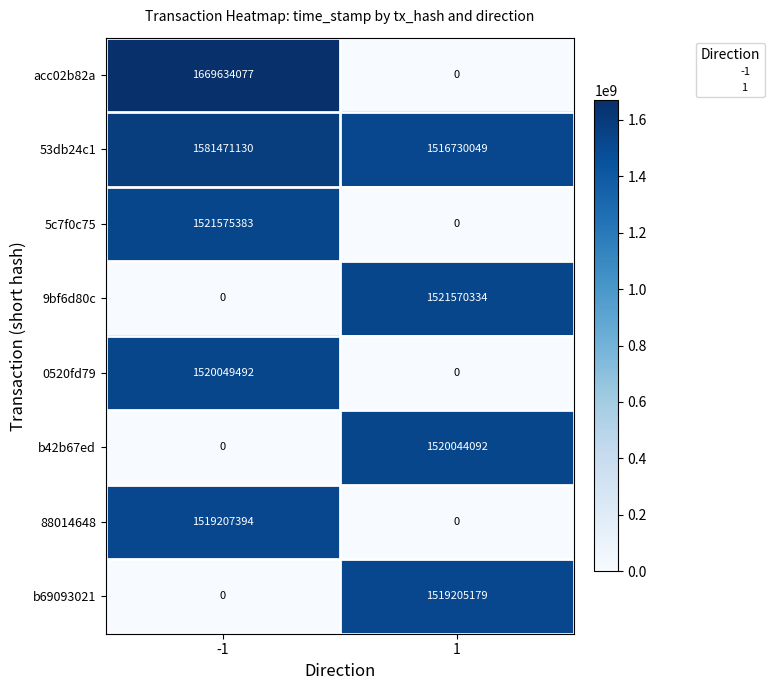

Rank the categories by 5c7f0c75 value from highest to lowest.

-1, 1